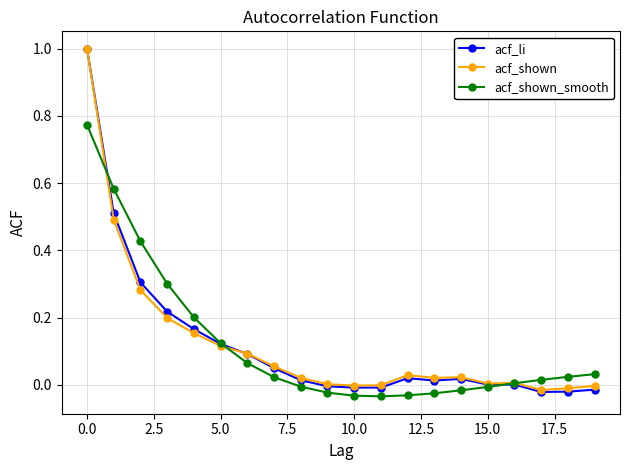

Which series has the widest spread of values?

acf_li